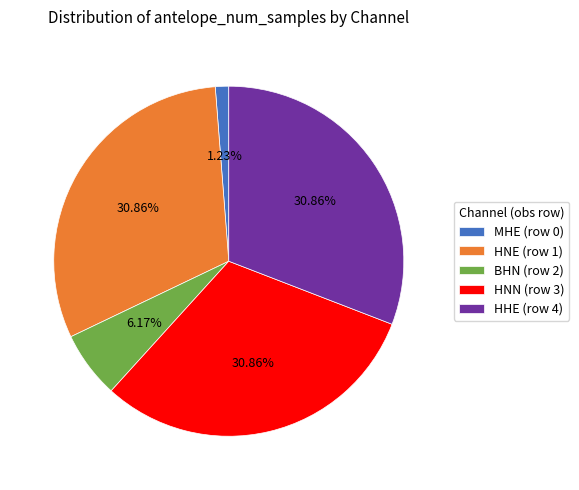

Which has a higher value, HHE (row 4) or MHE (row 0)?

HHE (row 4)